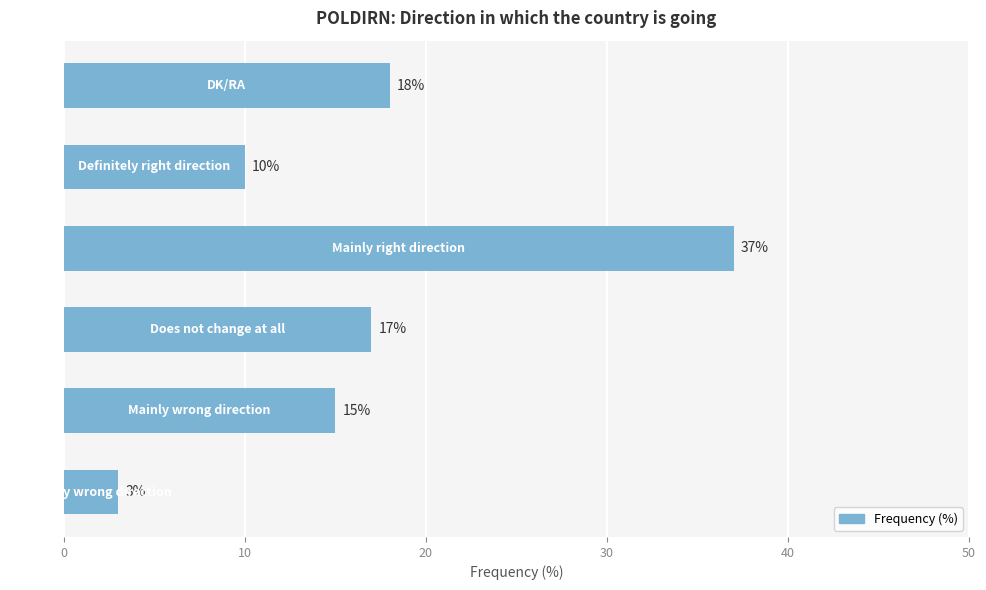

What is the difference between the maximum and minimum values?

34